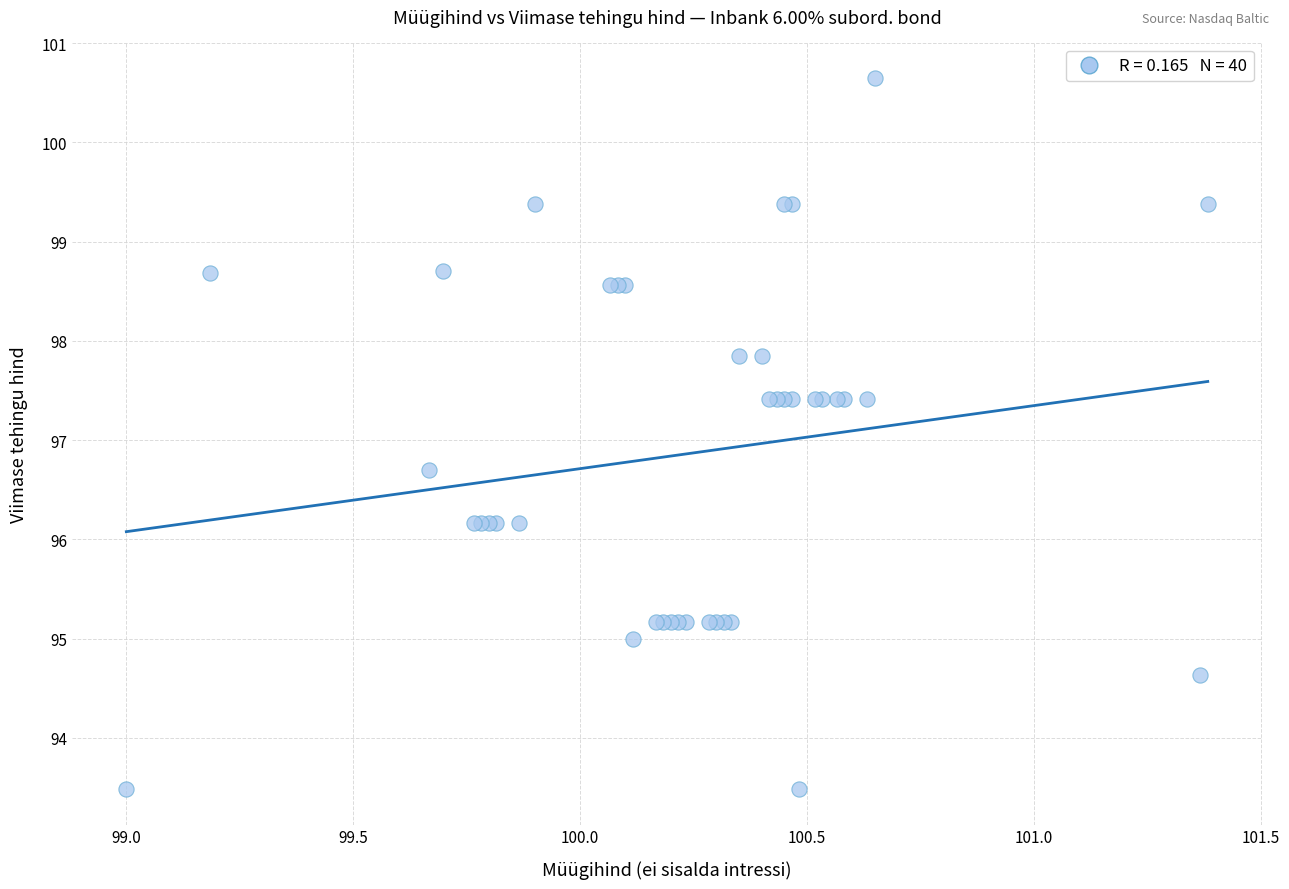

What Y value in the scatter plot is closest to 97?

96.7